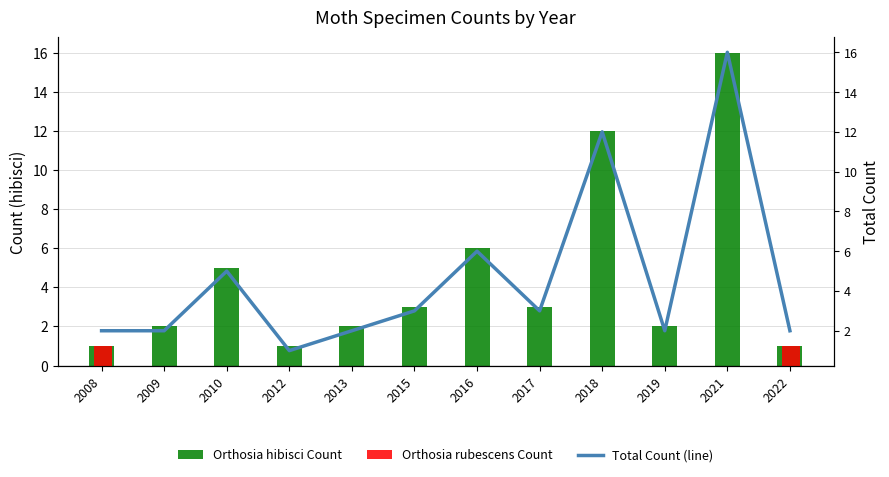

Which series has the largest total across all categories?

Total Count (line)